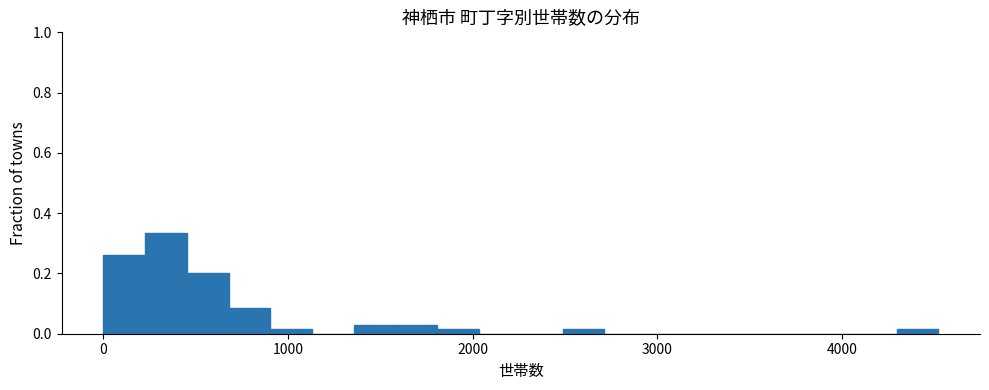

Read against the x-axis, roughly where is the centre of the tallest bar?

300